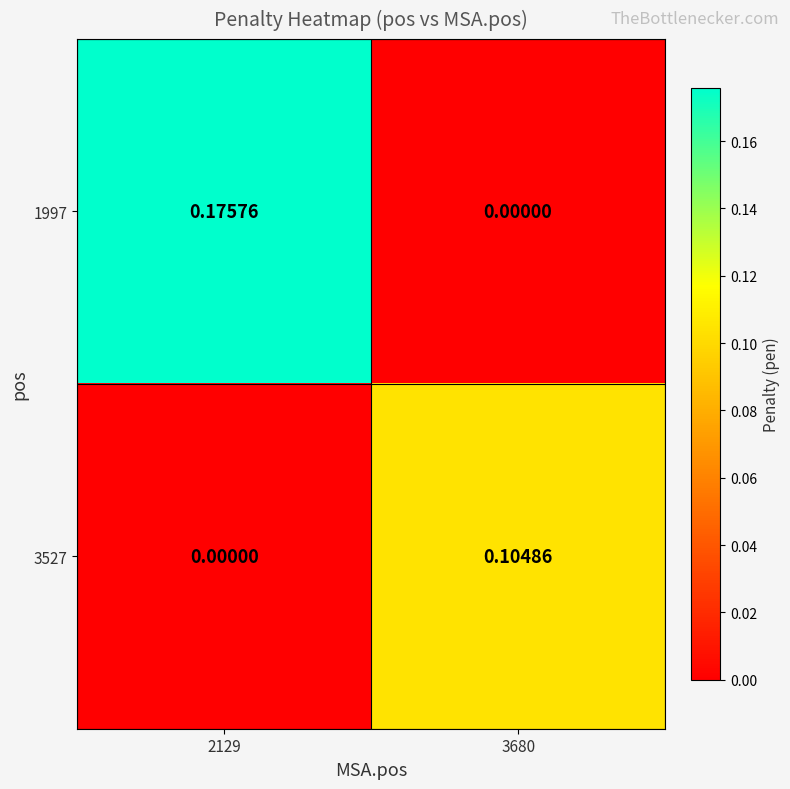

Is the value of 1997 at 2129 greater than the value of 3527 at 2129?

Yes